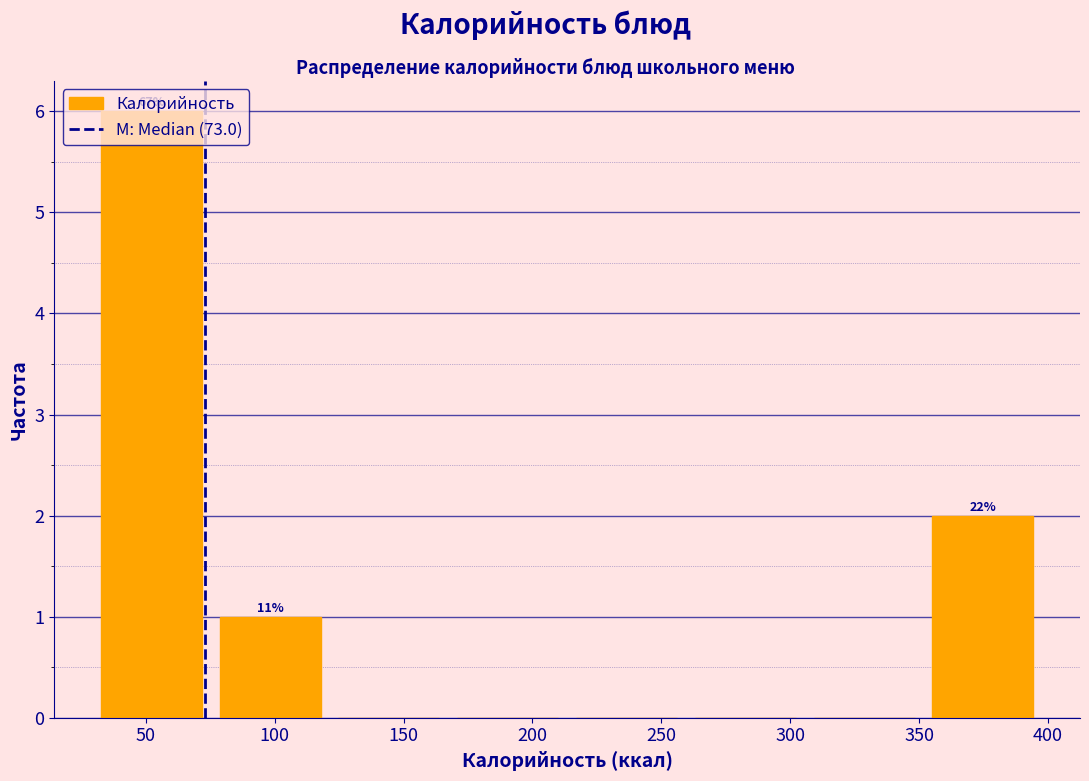

Over which range of the x-axis is the bar tallest?

30 to 75